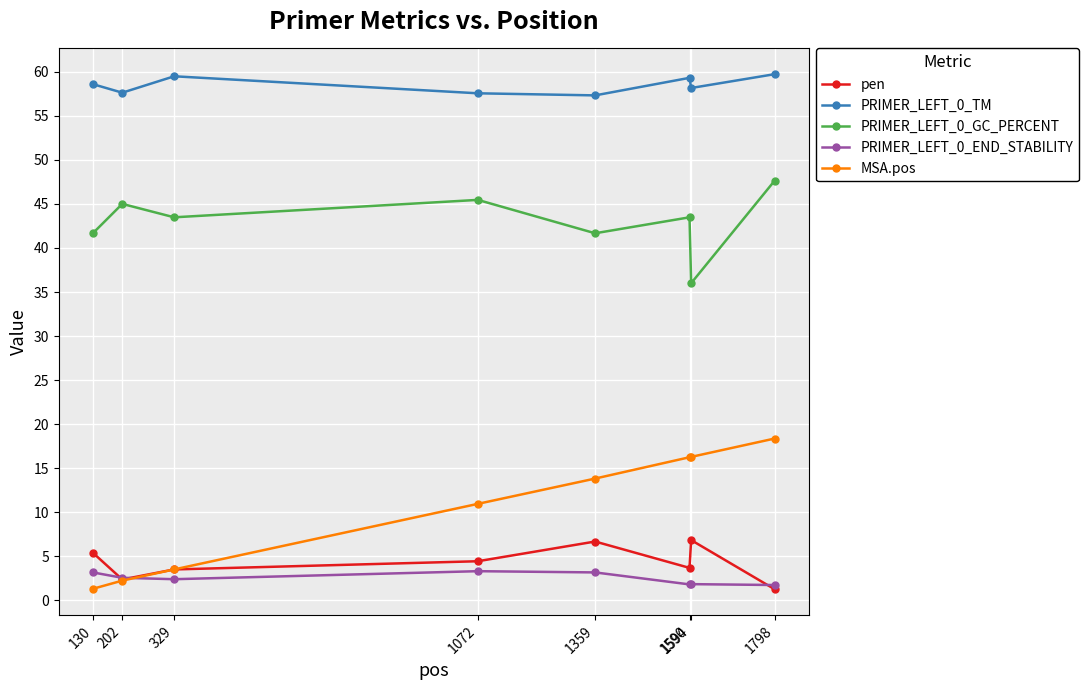

Which category has the highest value in the MSA.pos series?

1798